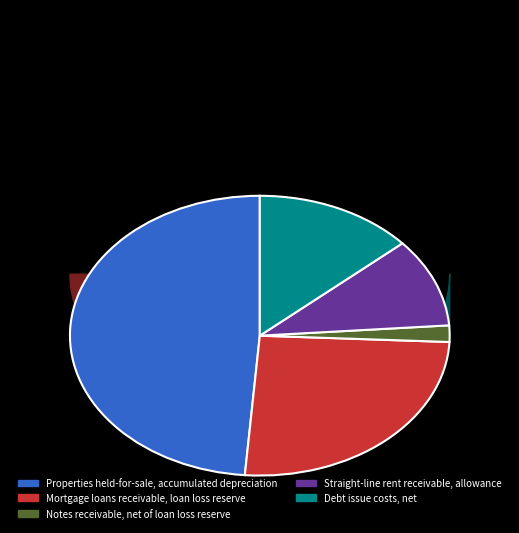

To the nearest percent, what portion does Mortgage loans receivable, loan loss reserve represent?

26%